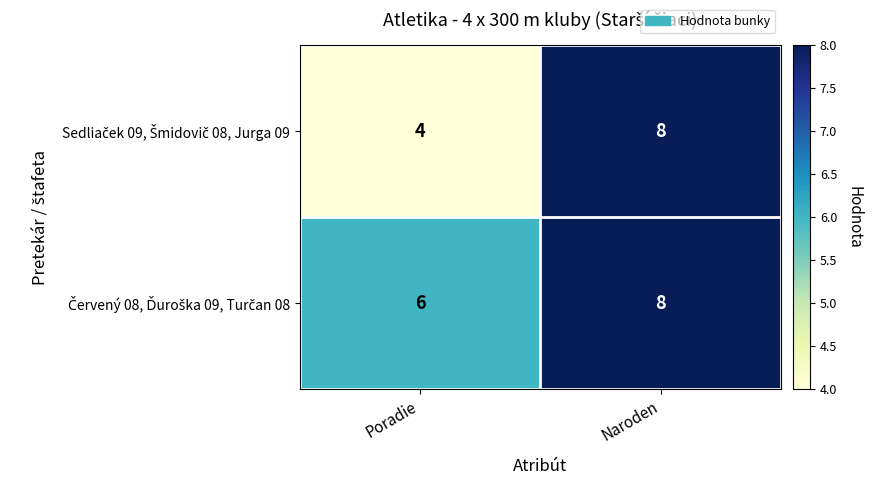

What is the minimum value shown in the chart?

4